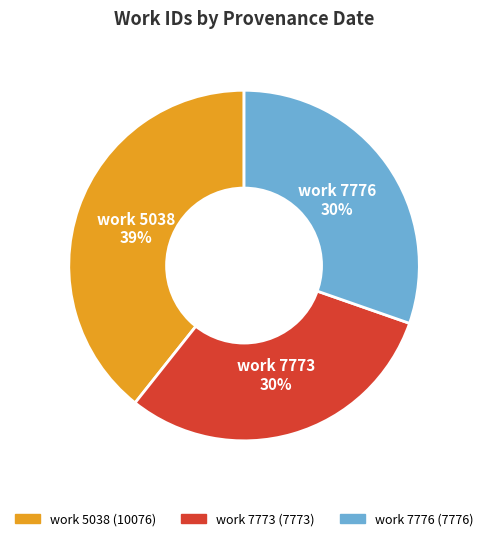

Does any single category account for the majority?

No